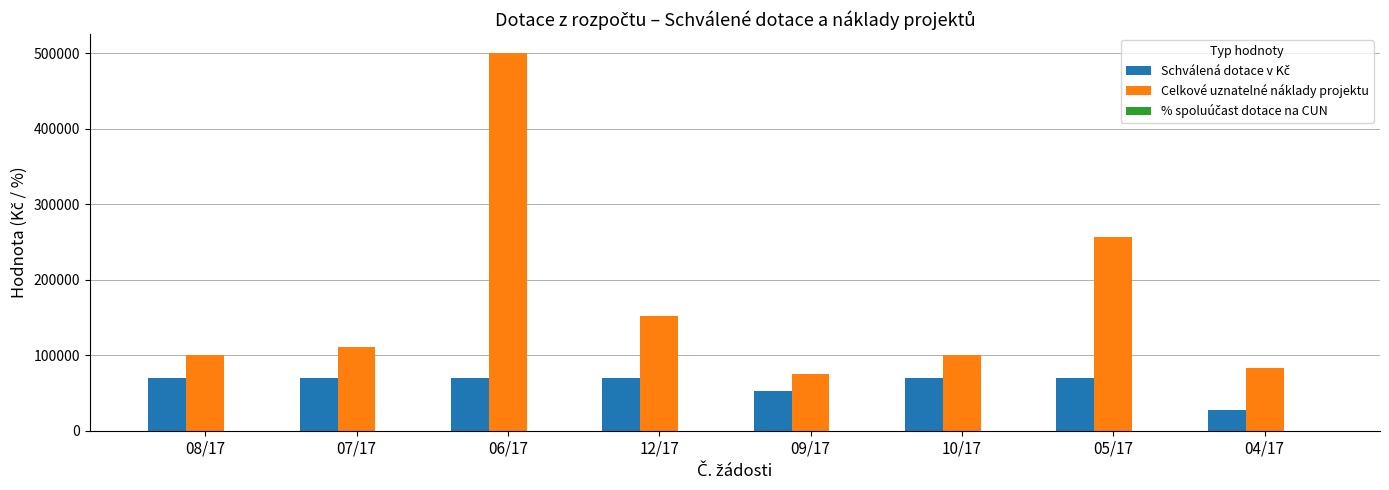

Between 06/17 and 09/17, which series saw the biggest shift?

Celkové uznatelné náklady projektu